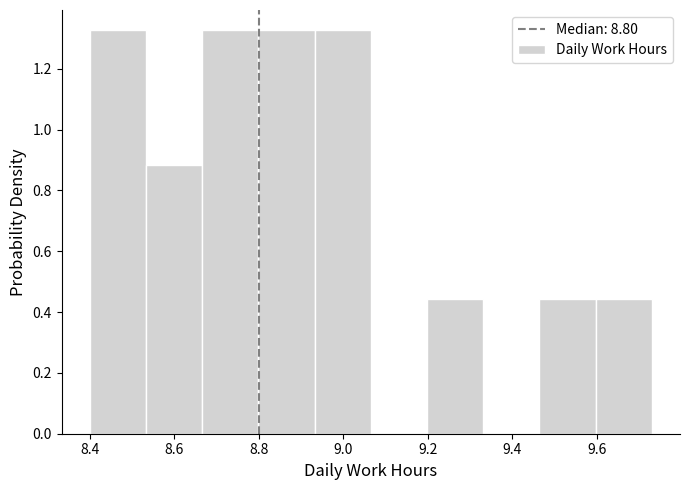

Reading left to right, list every bar in this chart as the range it spans on the x-axis followed by its height. Neither the bar edges nor the heights are printed on the chart, so give them approximately, as read against the axes.

8.40 to 8.54: 1.32
8.54 to 8.66: 0.88
8.66 to 8.80: 1.32
8.80 to 8.94: 1.32
8.94 to 9.06: 1.32
9.06 to 9.20: 0
9.20 to 9.34: 0.44
9.34 to 9.46: 0
9.46 to 9.60: 0.44
9.60 to 9.74: 0.44